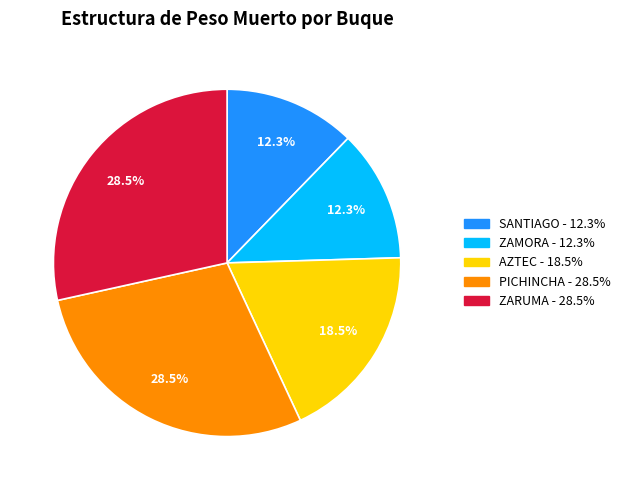

Is there any slice that represents more than half of the pie?

No